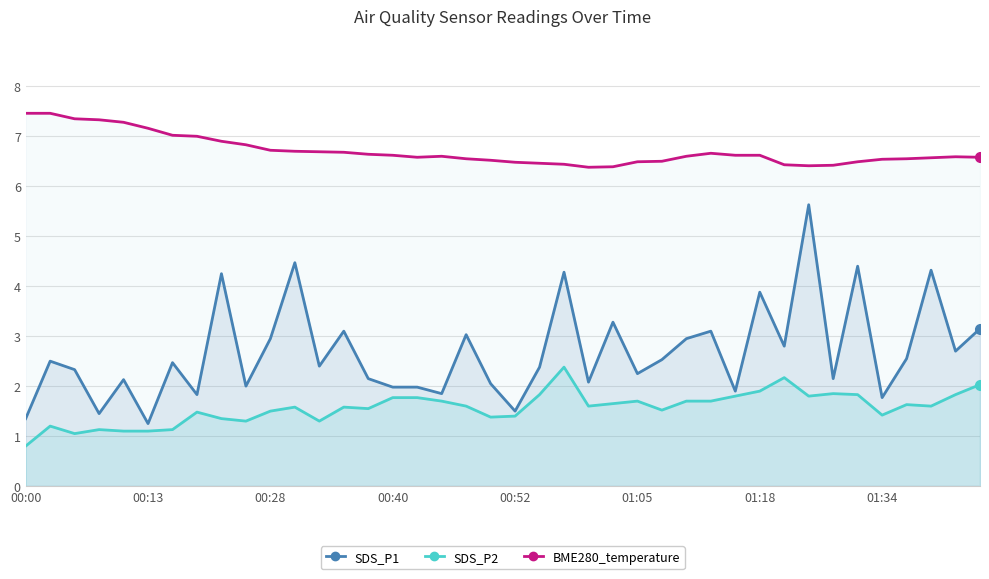

What is the difference between the maximum and minimum values in the SDS_P1 series?

4.4